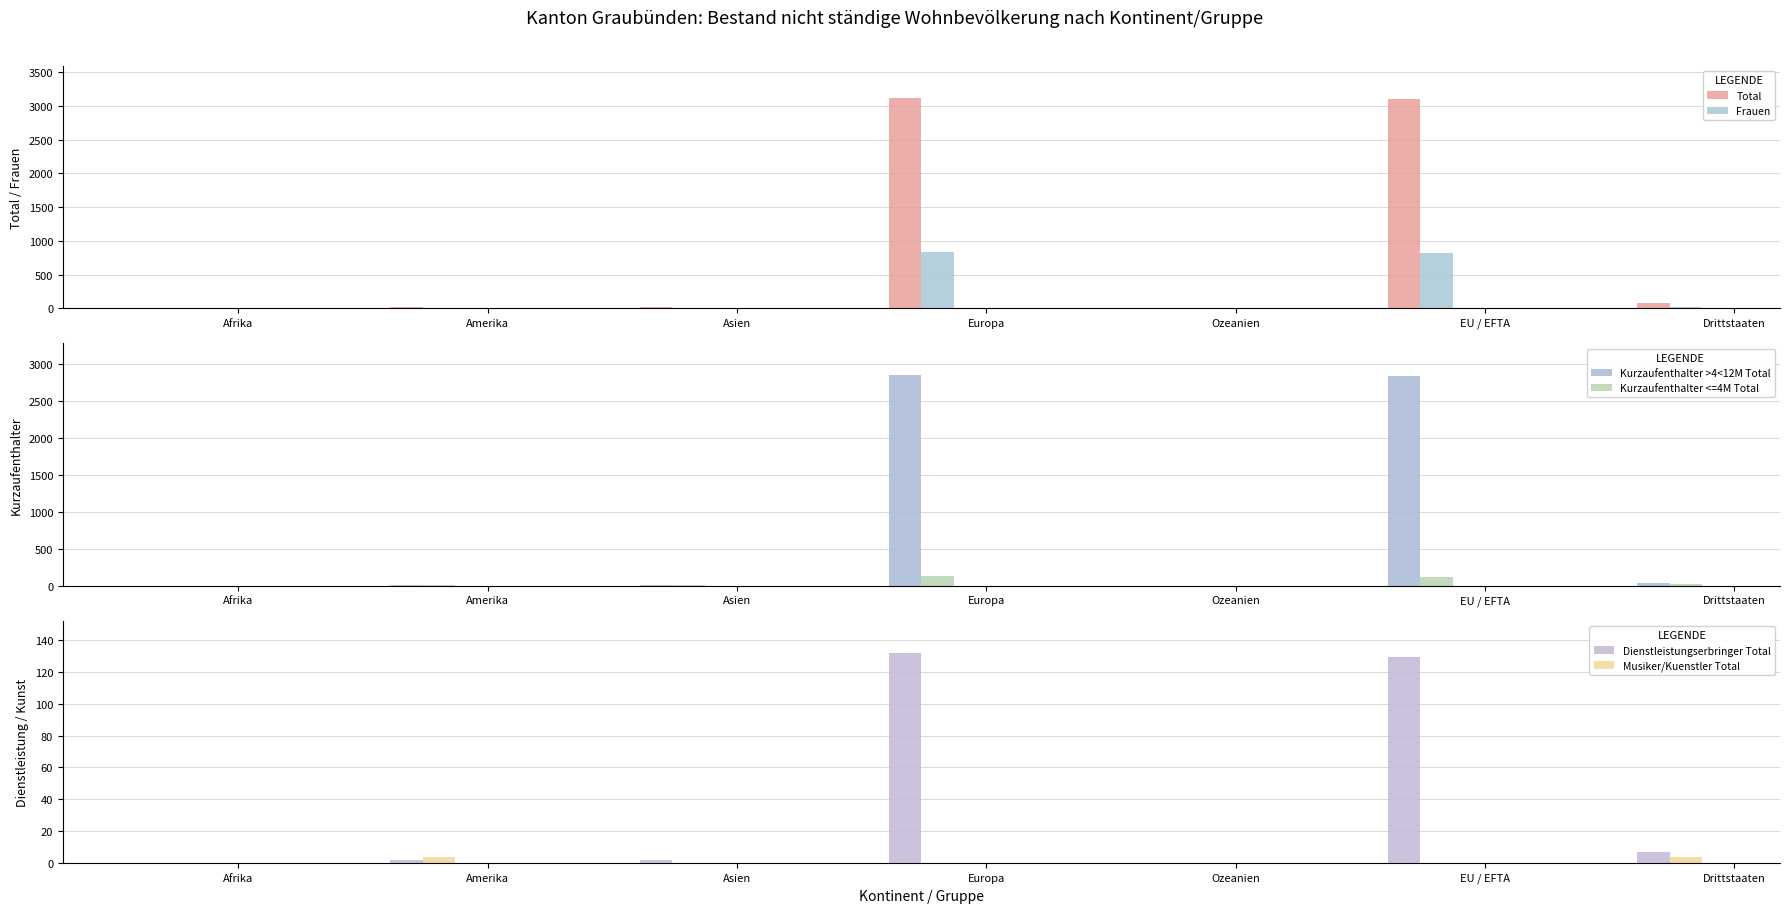

What are all the series names shown in the legend?

Total, Frauen, Kurzaufenthalter >4<12M Total, Kurzaufenthalter <=4M Total, Dienstleistungserbringer Total, Musiker/Kuenstler Total